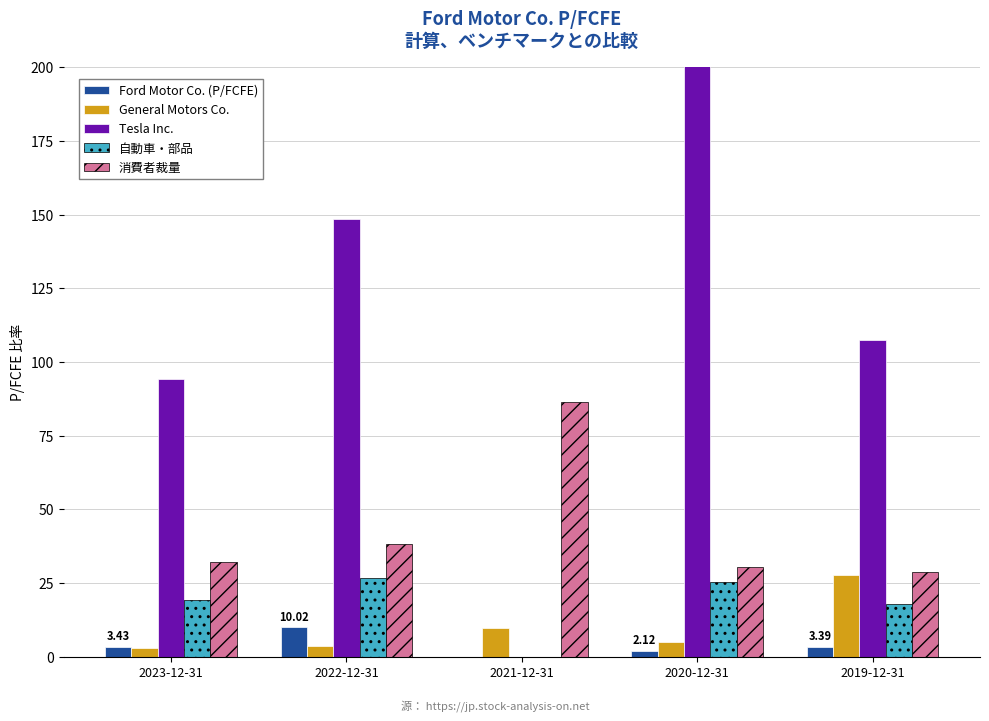

What position from the right is 2022-12-31?

4